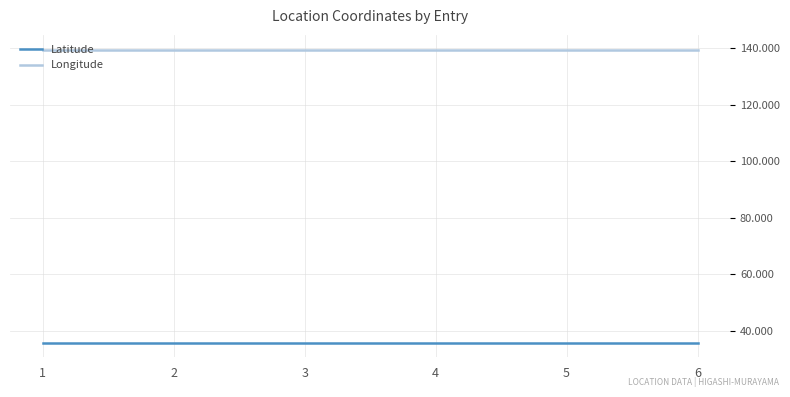

What is the minimum value for Longitude?

139.4